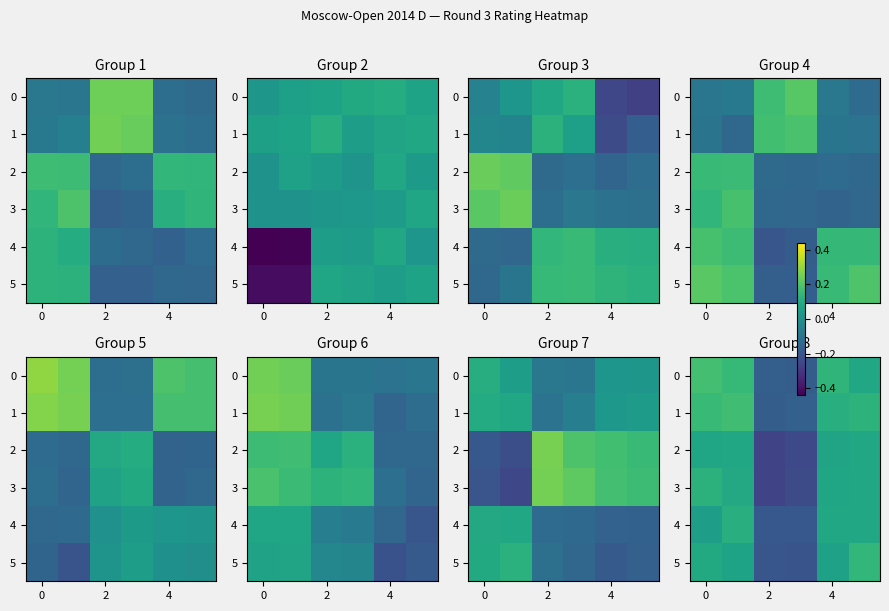

What is the spread (max minus min) of values at 4?

0.1